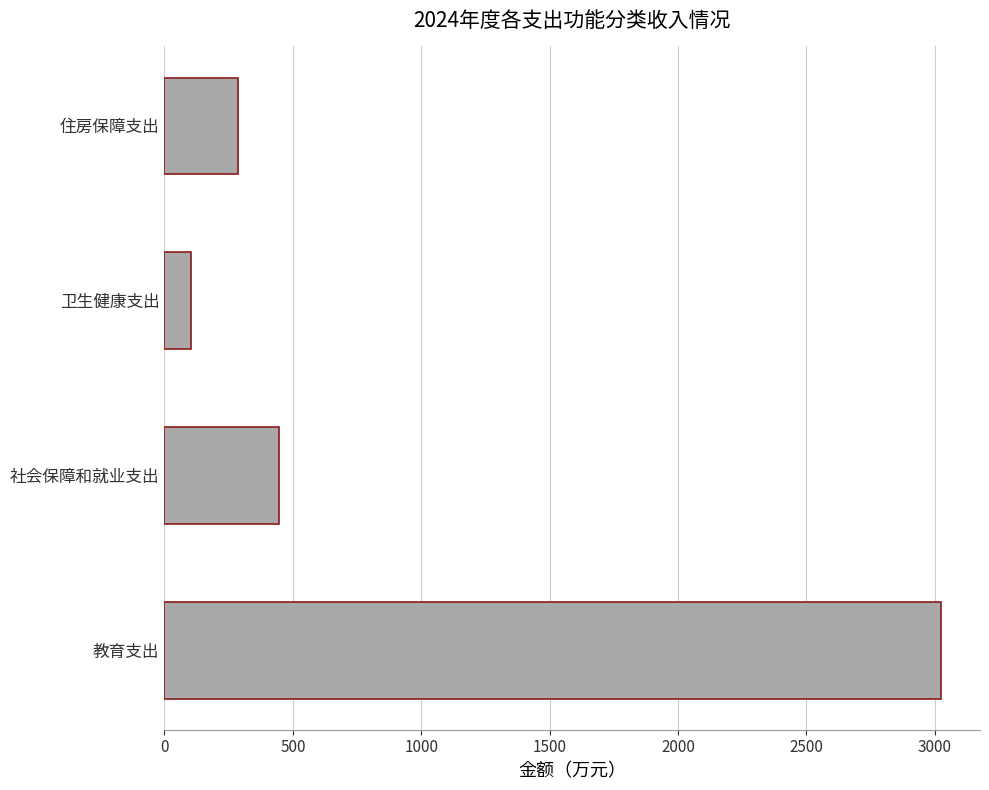

Rank the categories by value from lowest to highest.

卫生健康支出, 住房保障支出, 社会保障和就业支出, 教育支出